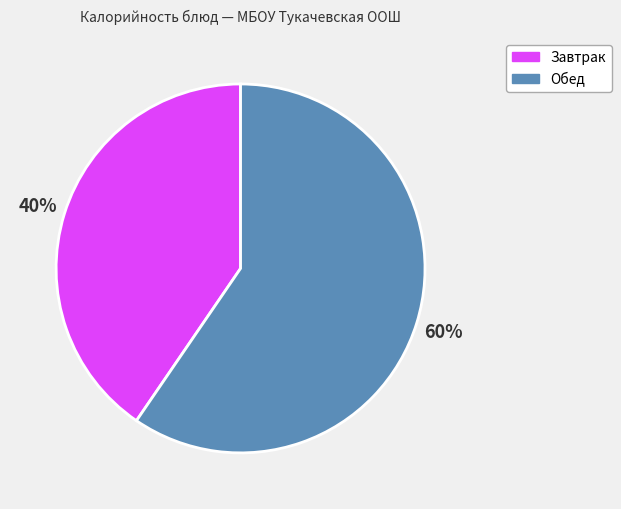

Approximately how many times larger is the value at Завтрак compared to Обед?

0.7